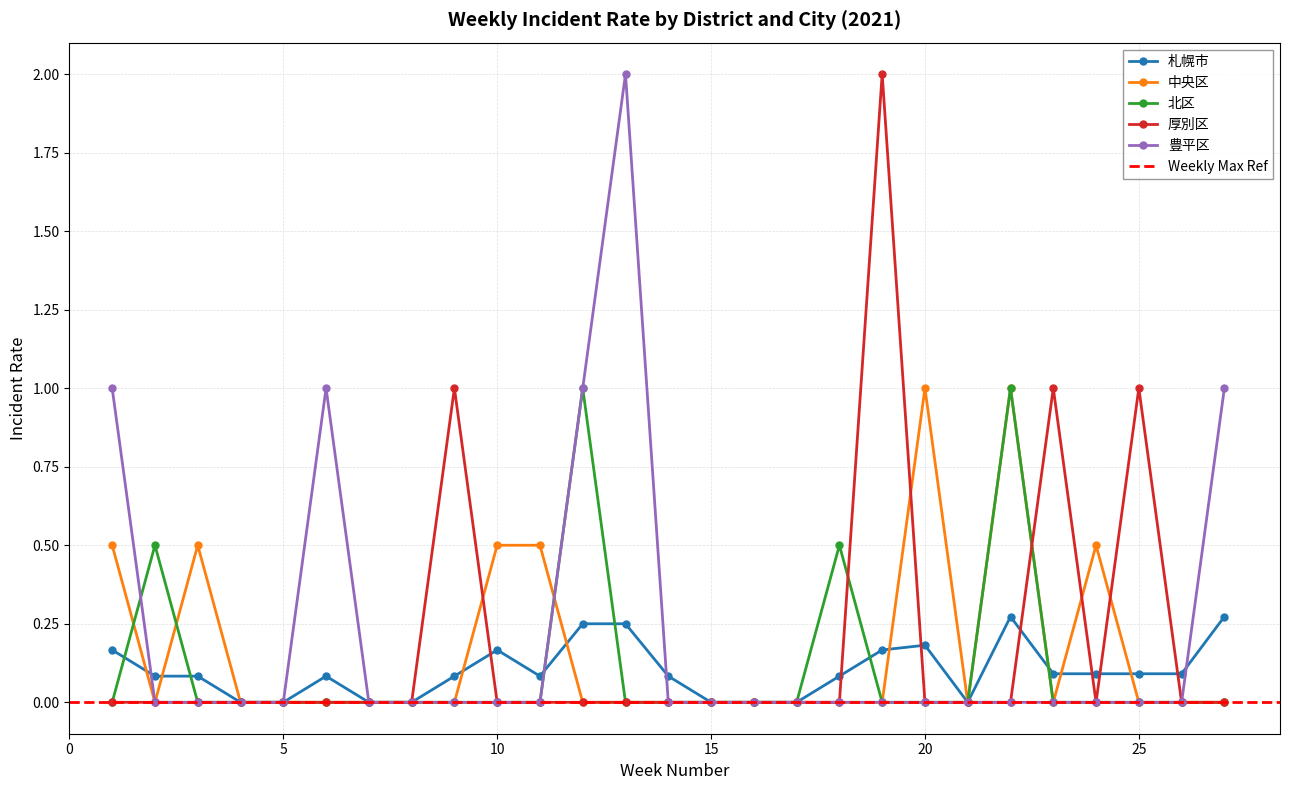

The 中央区 series shows 0.6 at 15. True or false?

False